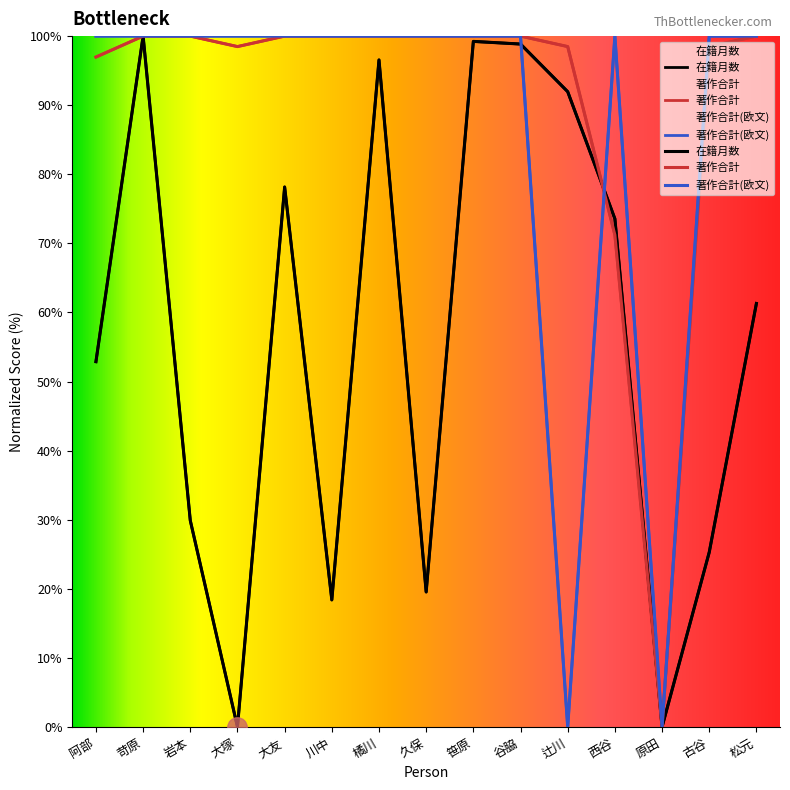

List the series in order of their peak value, highest first.

在籍月数, 著作合計, 著作合計(欧文)